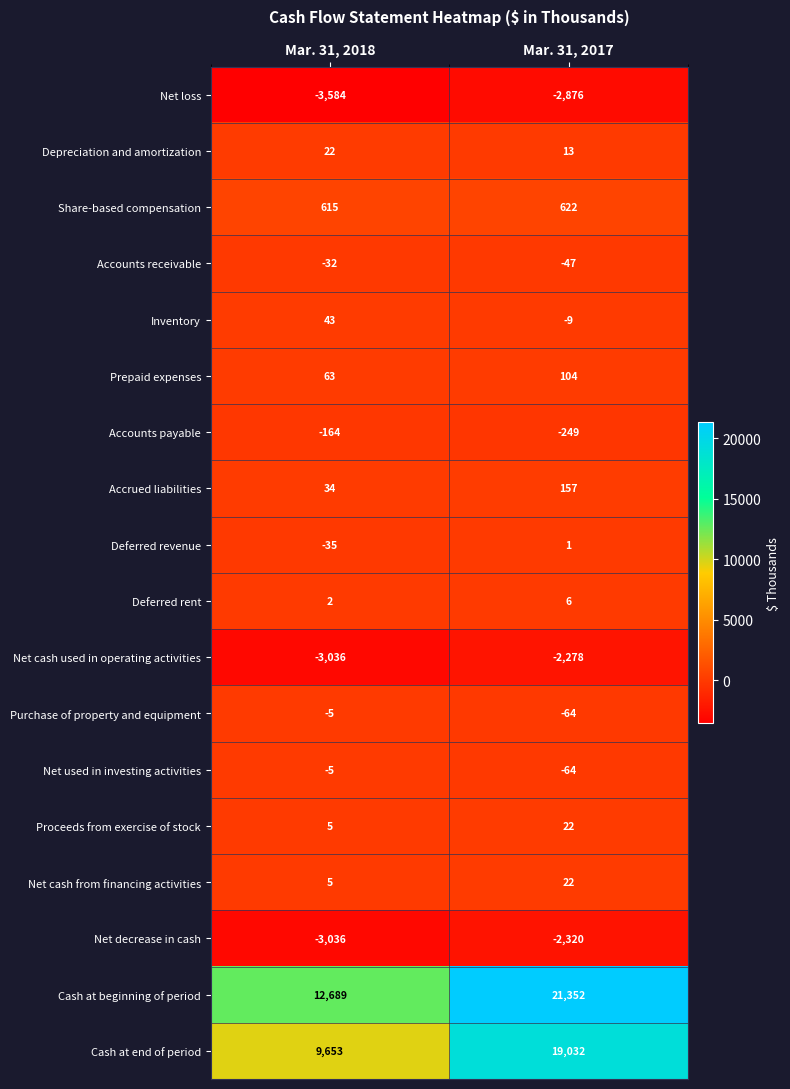

Which category has the highest value across all series?

Mar. 31, 2017